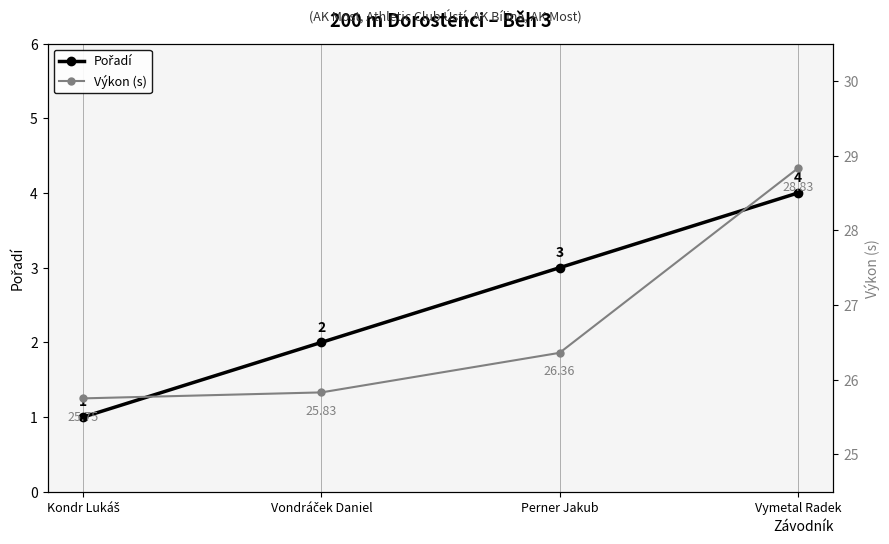

At Perner Jakub, list the series in order from largest to smallest.

Výkon (s), Pořadí